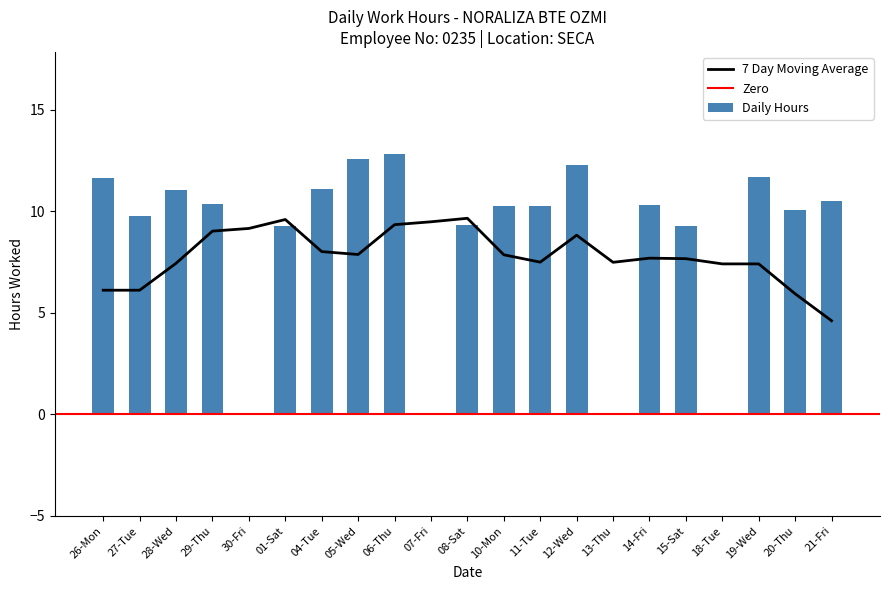

Are the bars horizontal?

No